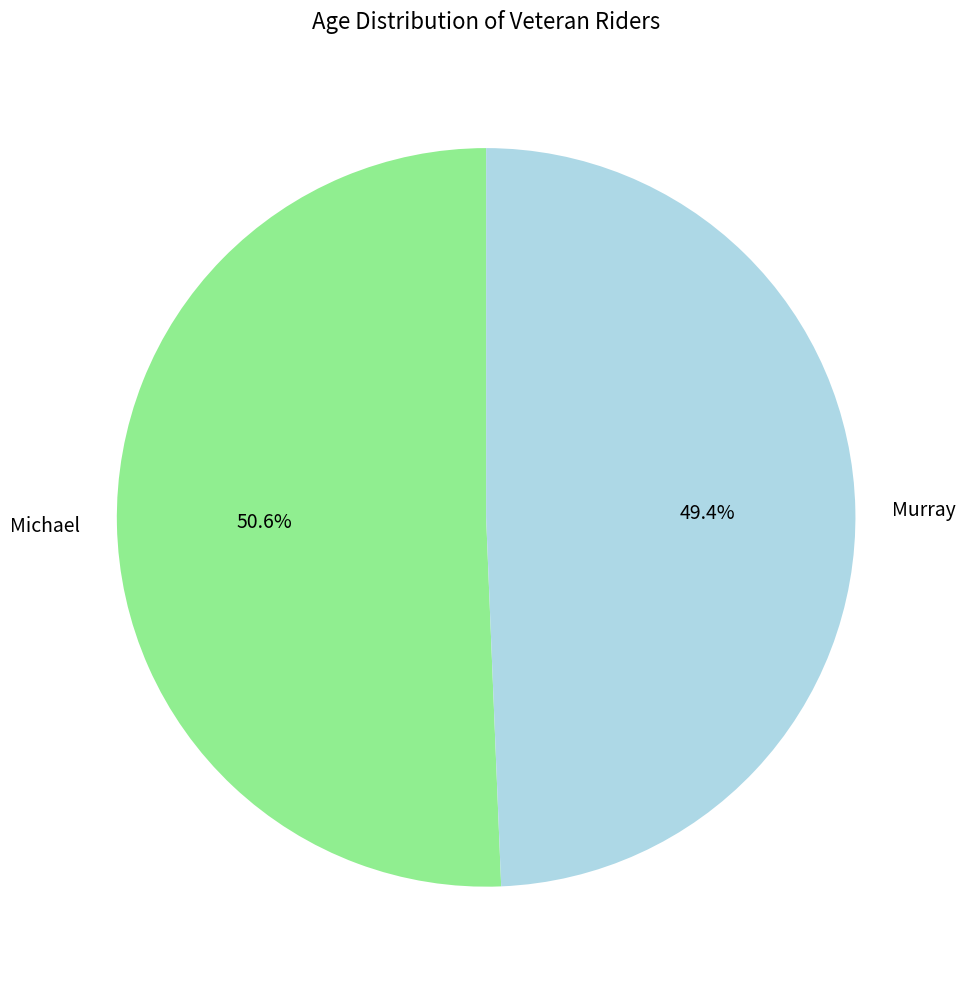

To the nearest percent, what percentage of the pie is Michael?

51%